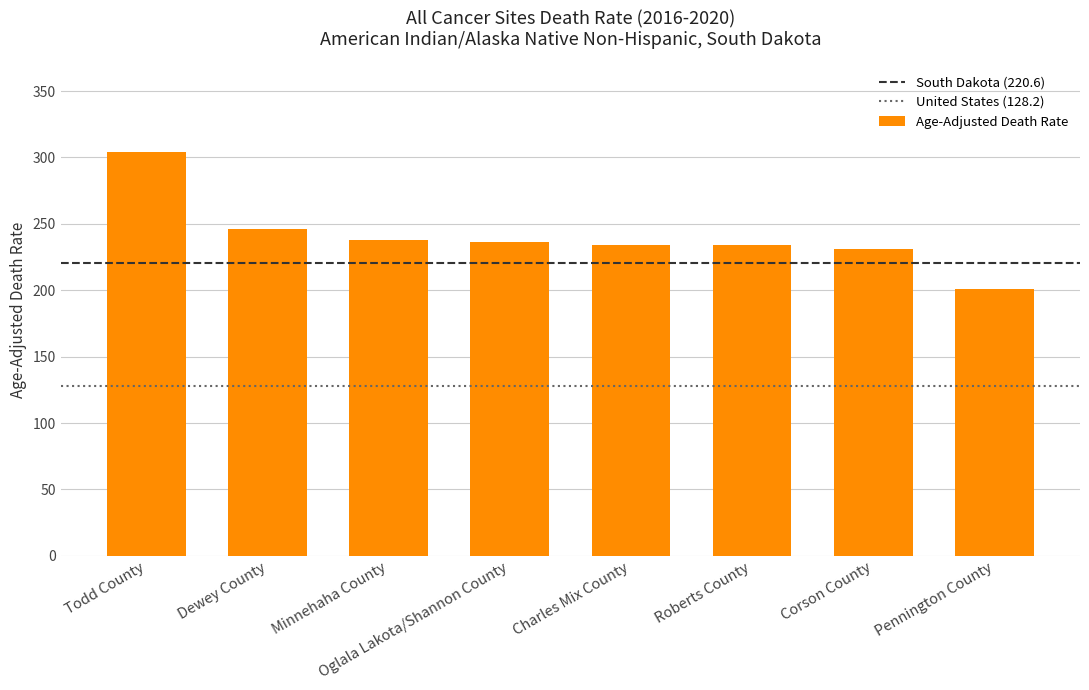

Where does the data first go above 236?

Todd County